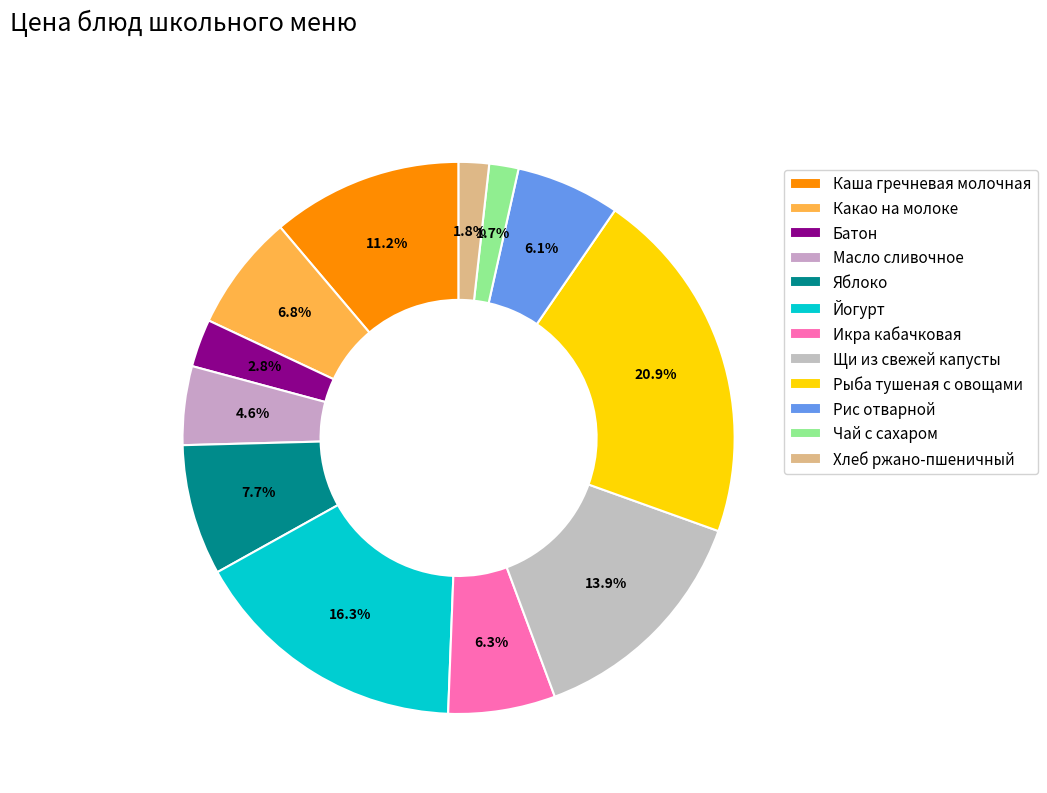

To the nearest percent, what is the combined percentage of Рыба тушеная с овощами and Какао на молоке?

28%